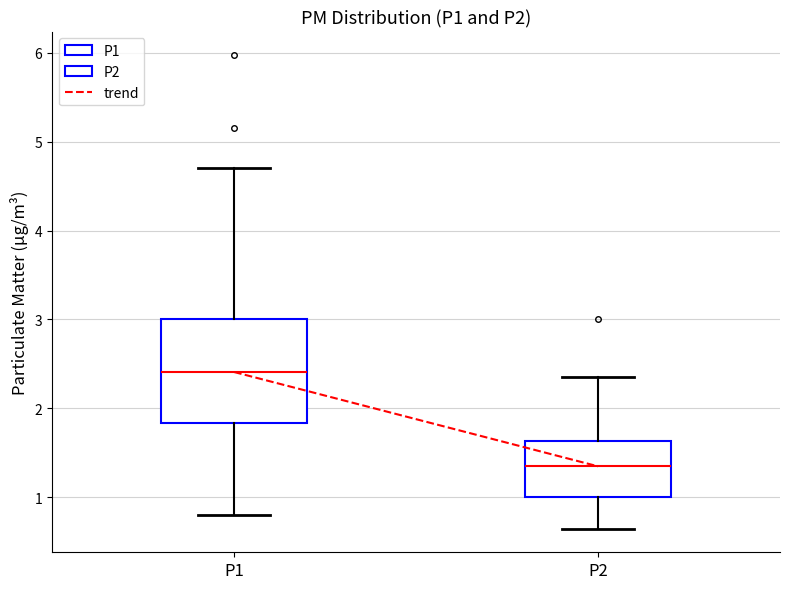

Reading left to right, read every box against the y-axis: the position of its median line, the range the box covers, and the ends of its whiskers. The values are not printed on the chart, so give them approximately, as read against the axis.

P1: median 2.4, box 1.8 to 3.0, whiskers 0.8 to 4.7
P2: median 1.4, box 1.0 to 1.6, whiskers 0.7 to 2.4